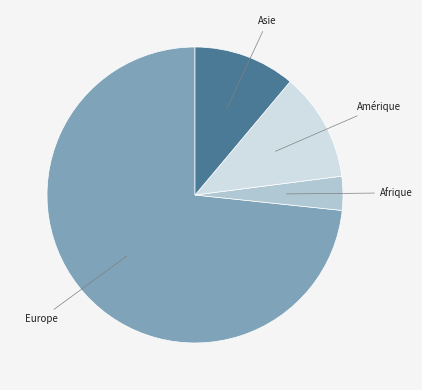

Rank the categories by value from highest to lowest.

Europe, Amérique, Asie, Afrique